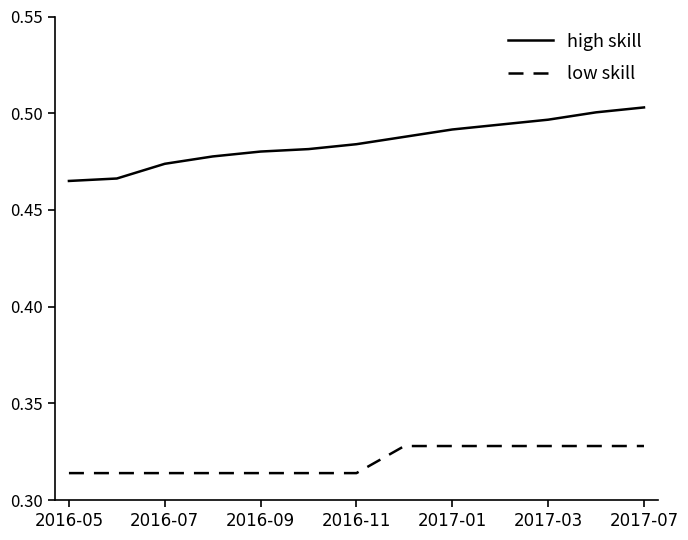

What is the sum of all high skill values?

6.3